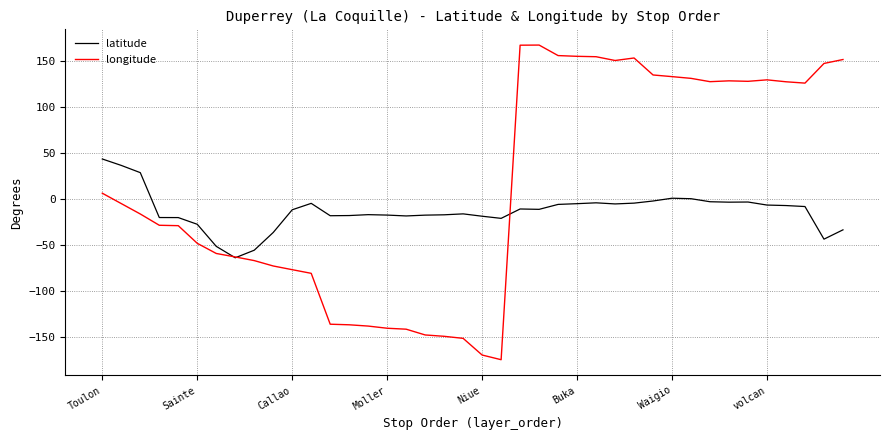

Which series has the largest total across all categories?

longitude